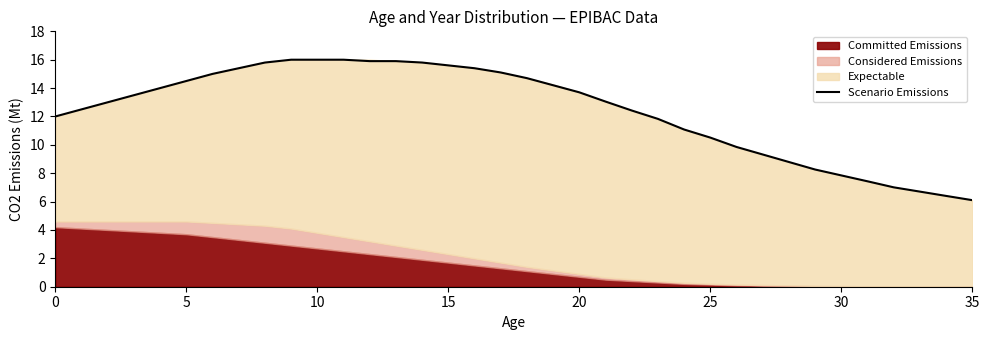

What is the label of the 35th point from the left?

34